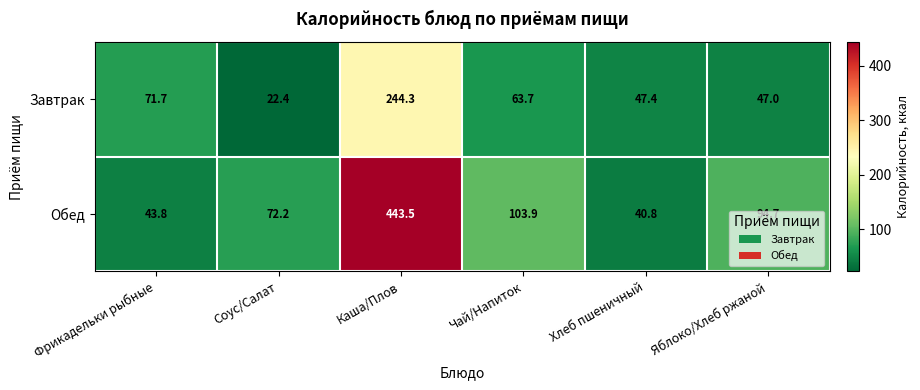

What is the spread (max minus min) of values at Хлеб пшеничный?

6.6